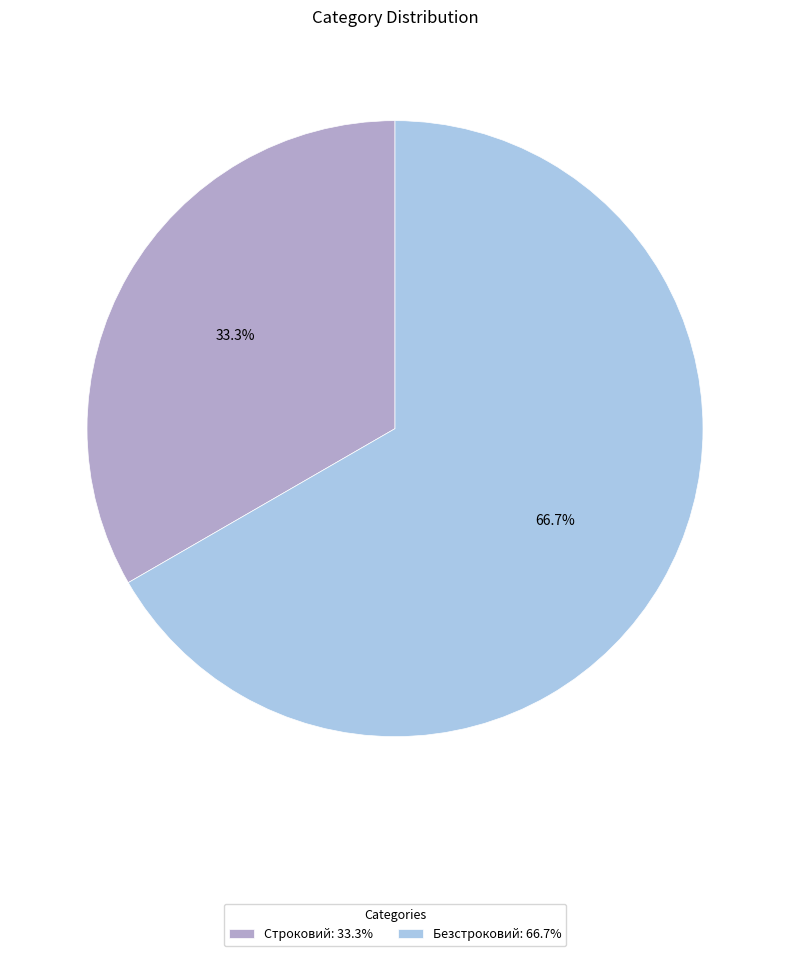

To the nearest percent, what is the difference between the Безстроковий and Строковий slice percentages?

33%